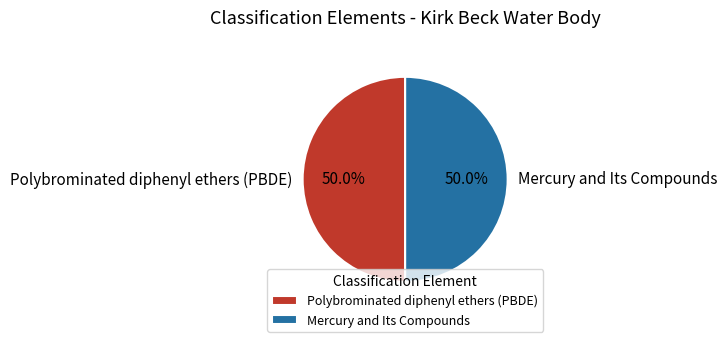

What percentage is NOT represented by Mercury and Its Compounds?

50.0%